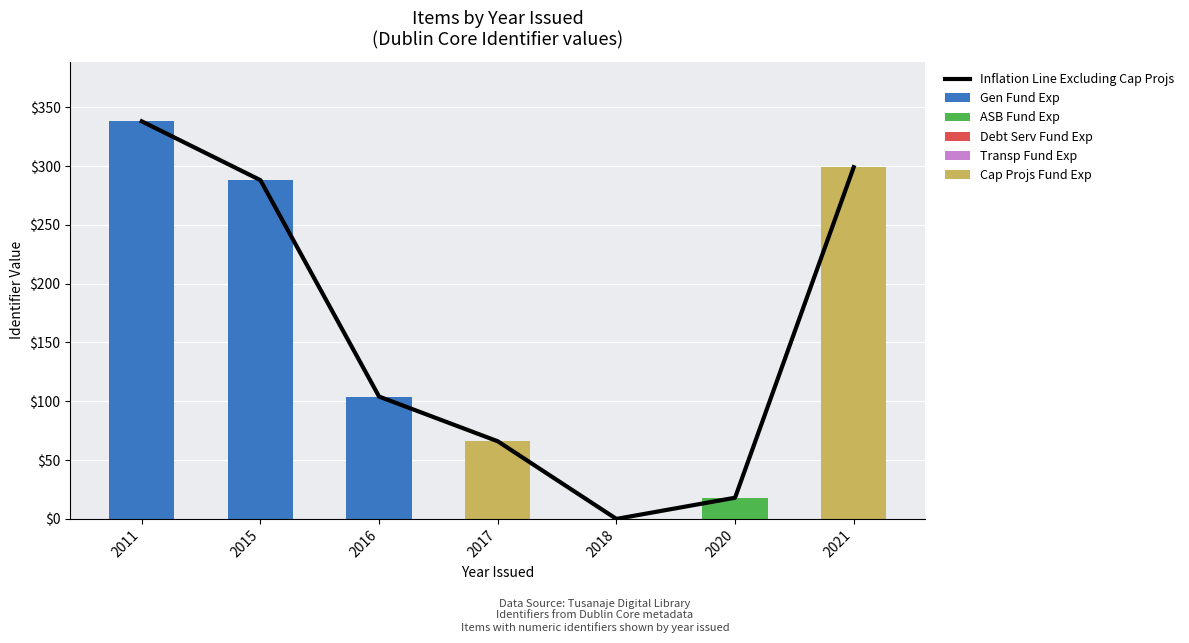

Which series has the largest range (max minus min)?

Inflation Line Excluding Cap Projs